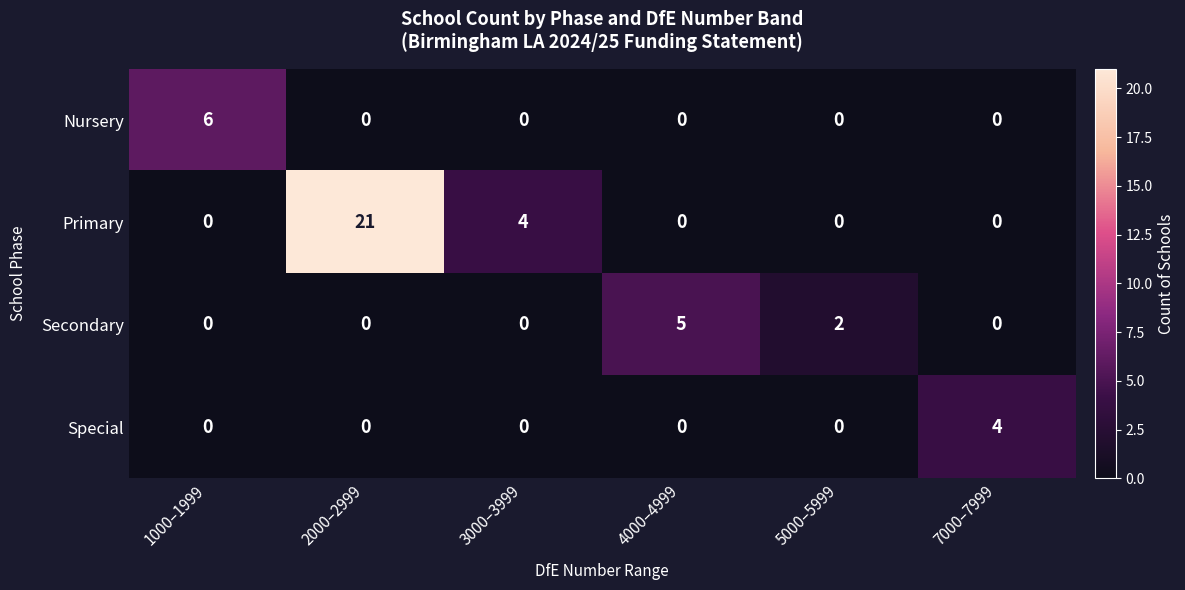

Reading right to left, transcribe all the data shown in this chart.

Nursery: 7000–7999=0	5000–5999=0	4000–4999=0	3000–3999=0	2000–2999=0	1000–1999=6
Primary: 7000–7999=0	5000–5999=0	4000–4999=0	3000–3999=4	2000–2999=21	1000–1999=0
Secondary: 7000–7999=0	5000–5999=2	4000–4999=5	3000–3999=0	2000–2999=0	1000–1999=0
Special: 7000–7999=4	5000–5999=0	4000–4999=0	3000–3999=0	2000–2999=0	1000–1999=0